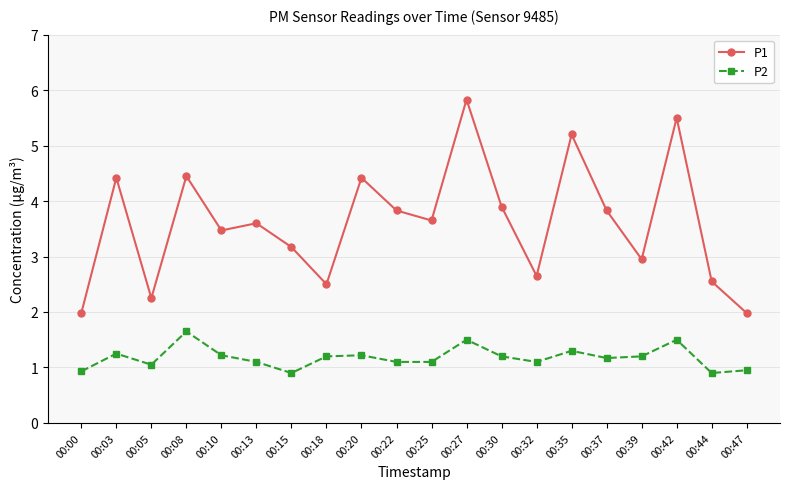

Is it true that P2 equals 0.9 at 00:44?

True